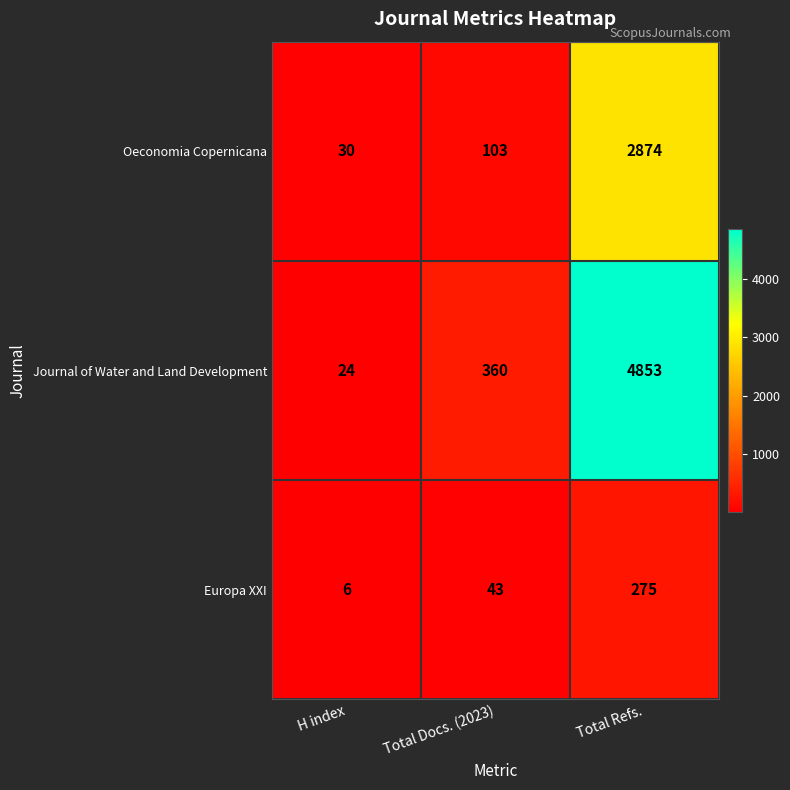

Is it true that Journal of Water and Land Development equals 24 at H index?

True